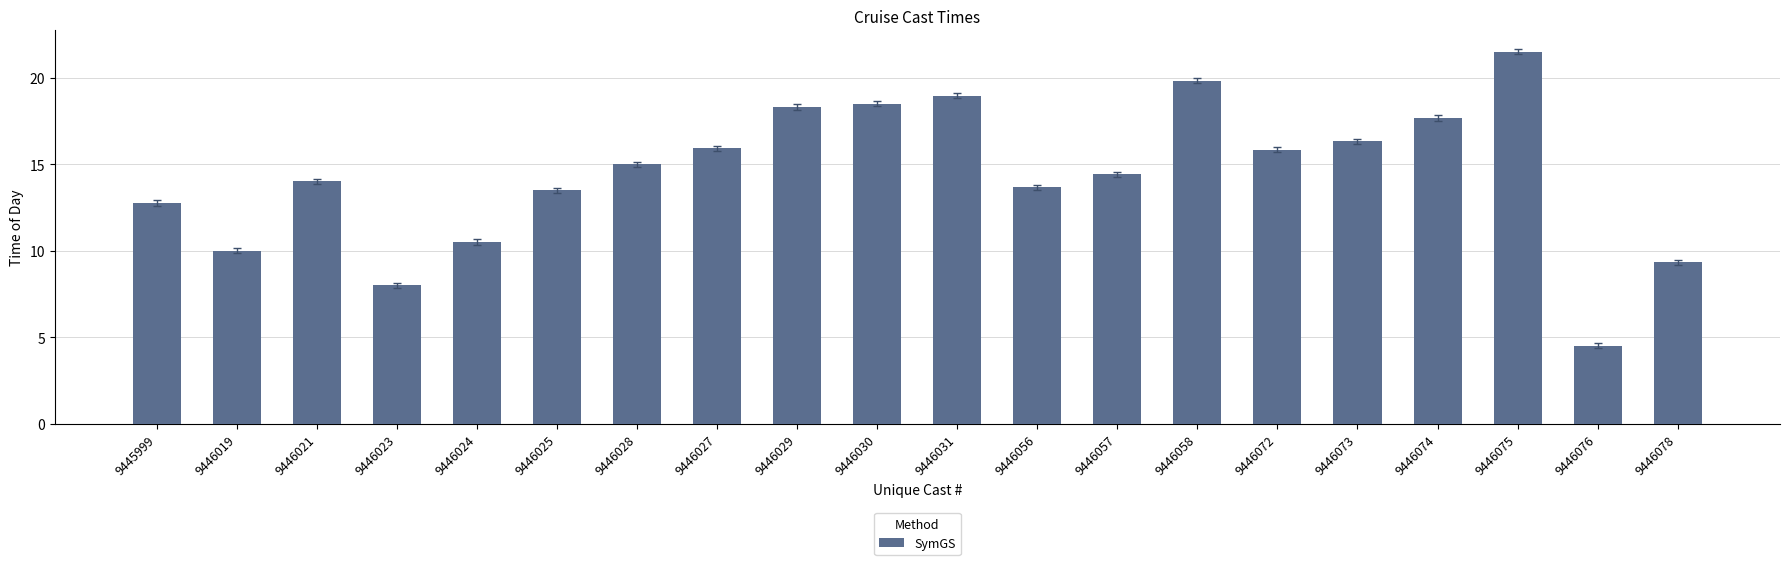

What is the sum of all values?

288.5